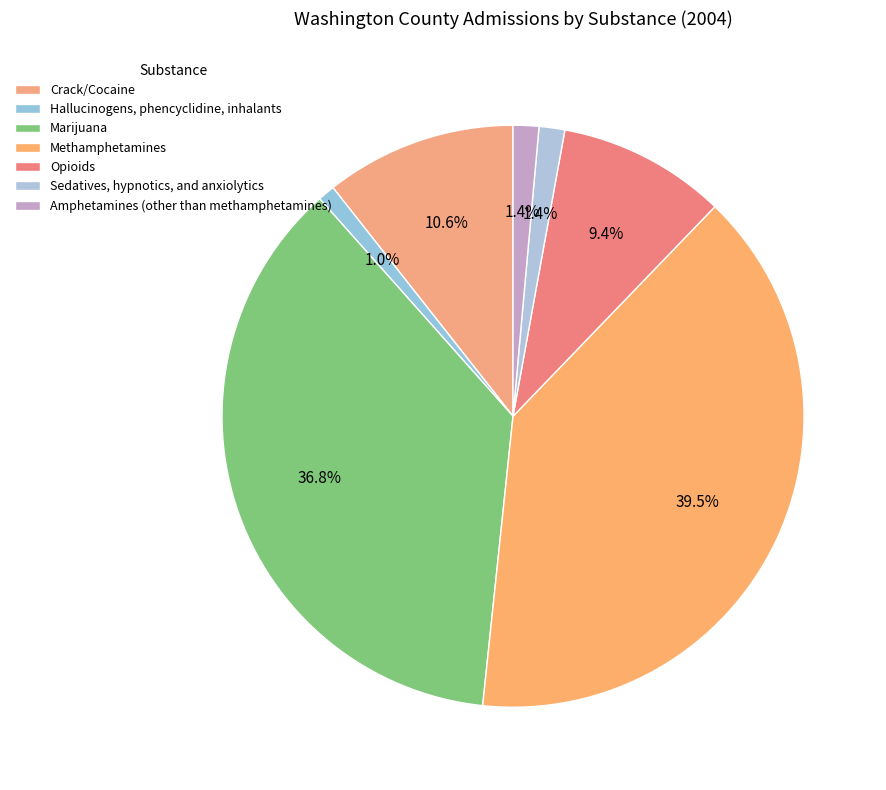

Combined, do Sedatives, hypnotics, and anxiolytics and Methamphetamines account for over 50%?

No